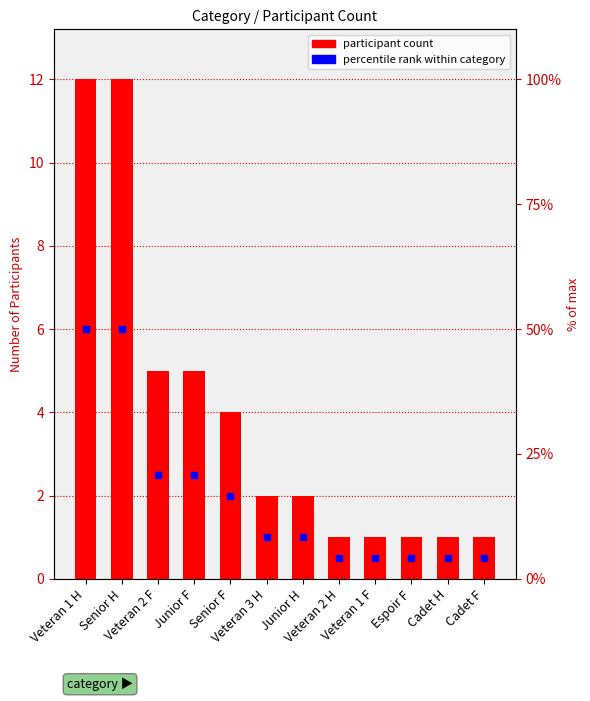

What is the minimum value shown in the chart?

1